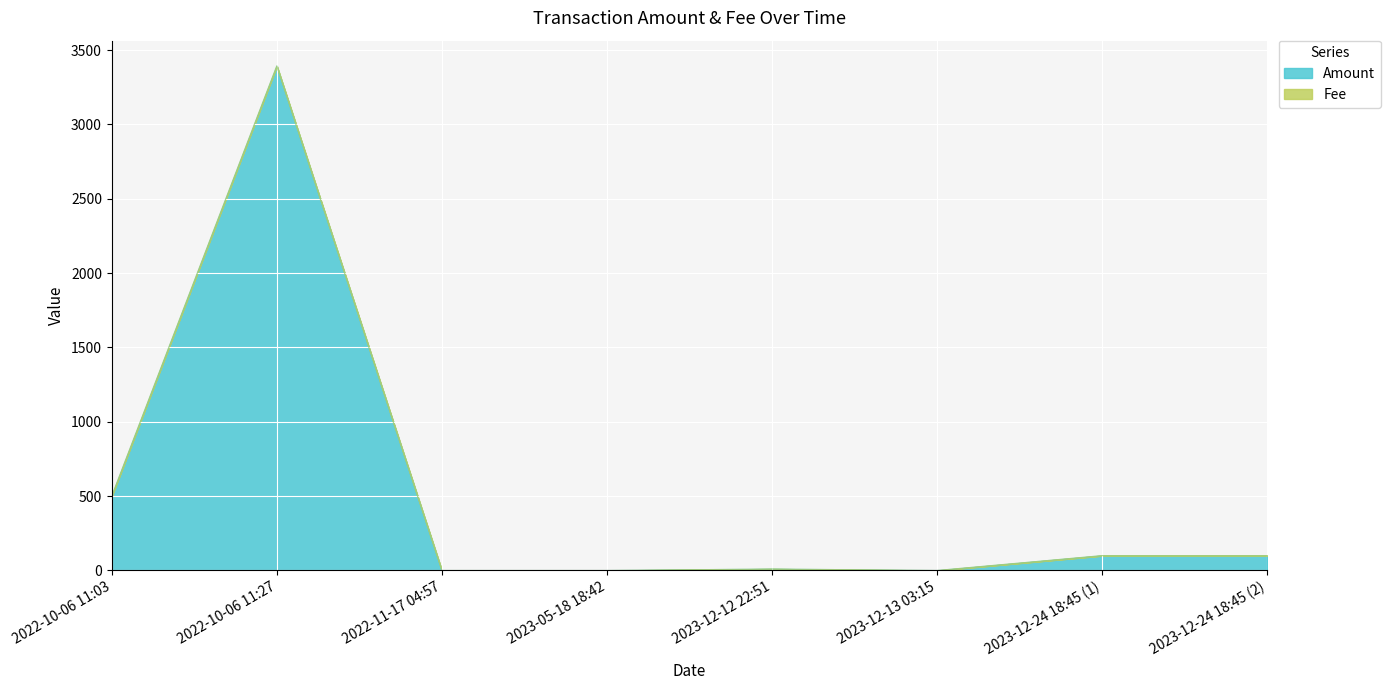

How many values are below 100?

4